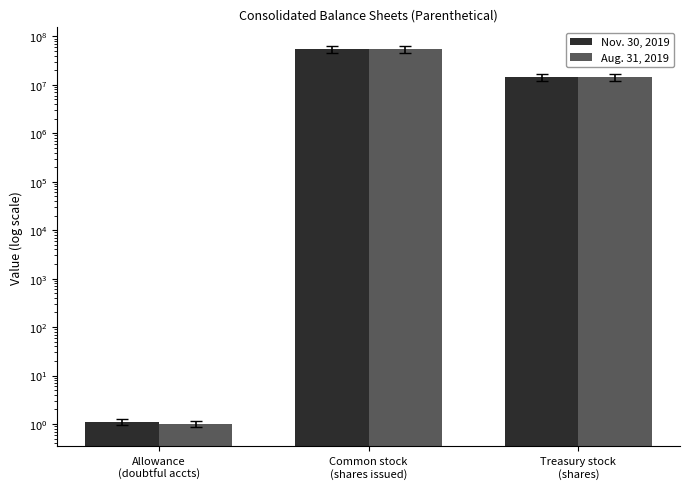

What is the difference between the maximum and minimum values in the Aug. 31, 2019 series?

53778154.0